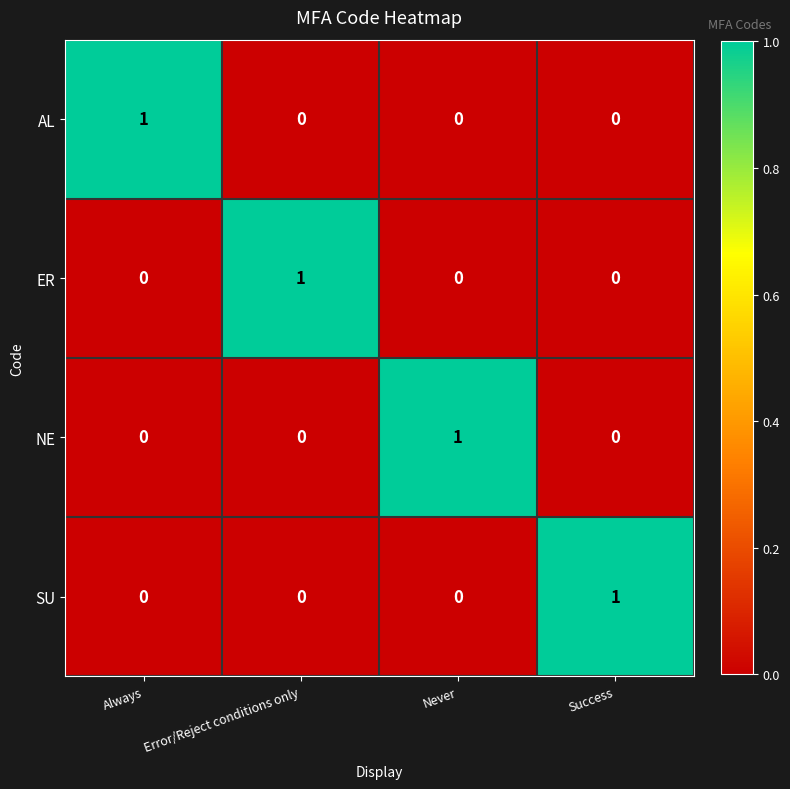

Reading right to left, what are all the values shown in this chart?

AL: Success=0	Never=0	Error/Reject conditions only=0	Always=1
ER: Success=0	Never=0	Error/Reject conditions only=1	Always=0
NE: Success=0	Never=1	Error/Reject conditions only=0	Always=0
SU: Success=1	Never=0	Error/Reject conditions only=0	Always=0